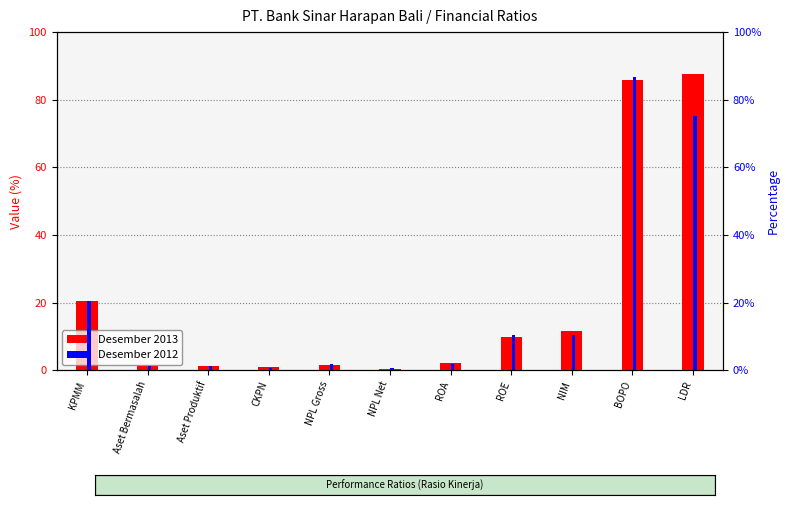

What is the label of the 5th bar from the right?

ROA